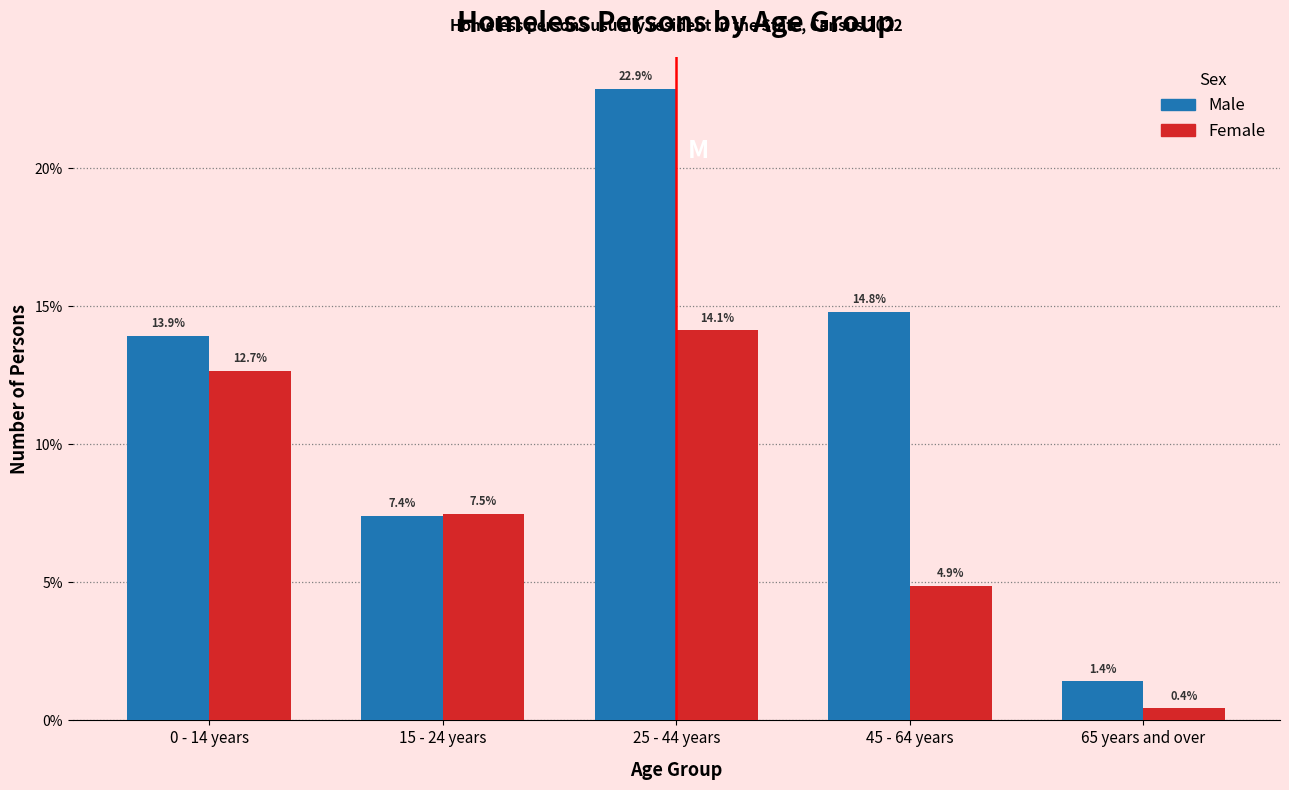

Reading left to right, list all the values displayed in this chart.

Male: 0 - 14 years=13.9	15 - 24 years=7.4	25 - 44 years=22.9	45 - 64 years=14.8	65 years and over=1.4
Female: 0 - 14 years=12.7	15 - 24 years=7.5	25 - 44 years=14.1	45 - 64 years=4.9	65 years and over=0.4